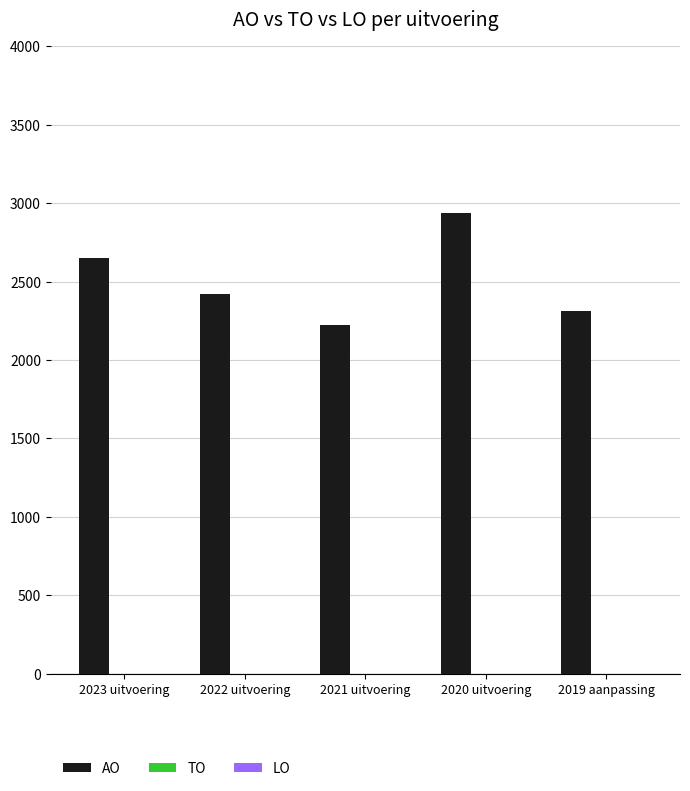

What is the label of the 3rd bar from the left?

2021 uitvoering